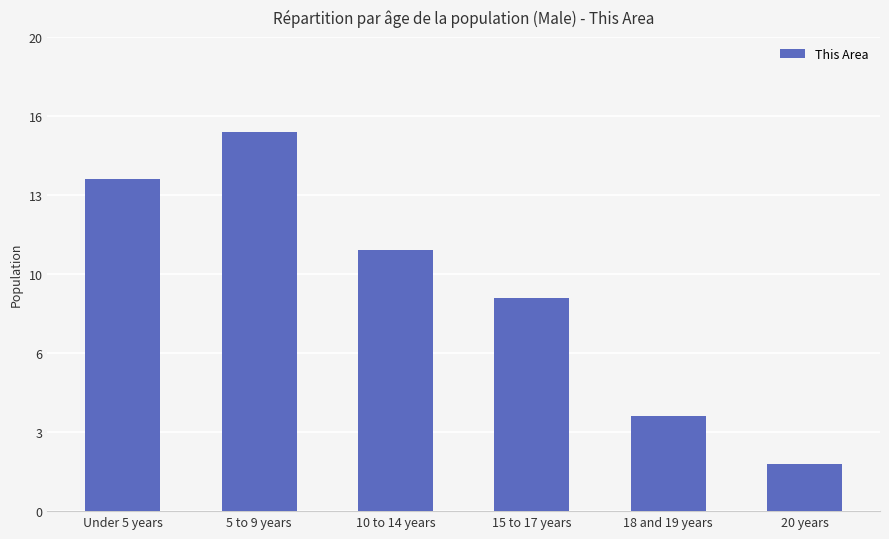

Are the bars grouped side by side (vs. stacked)?

No